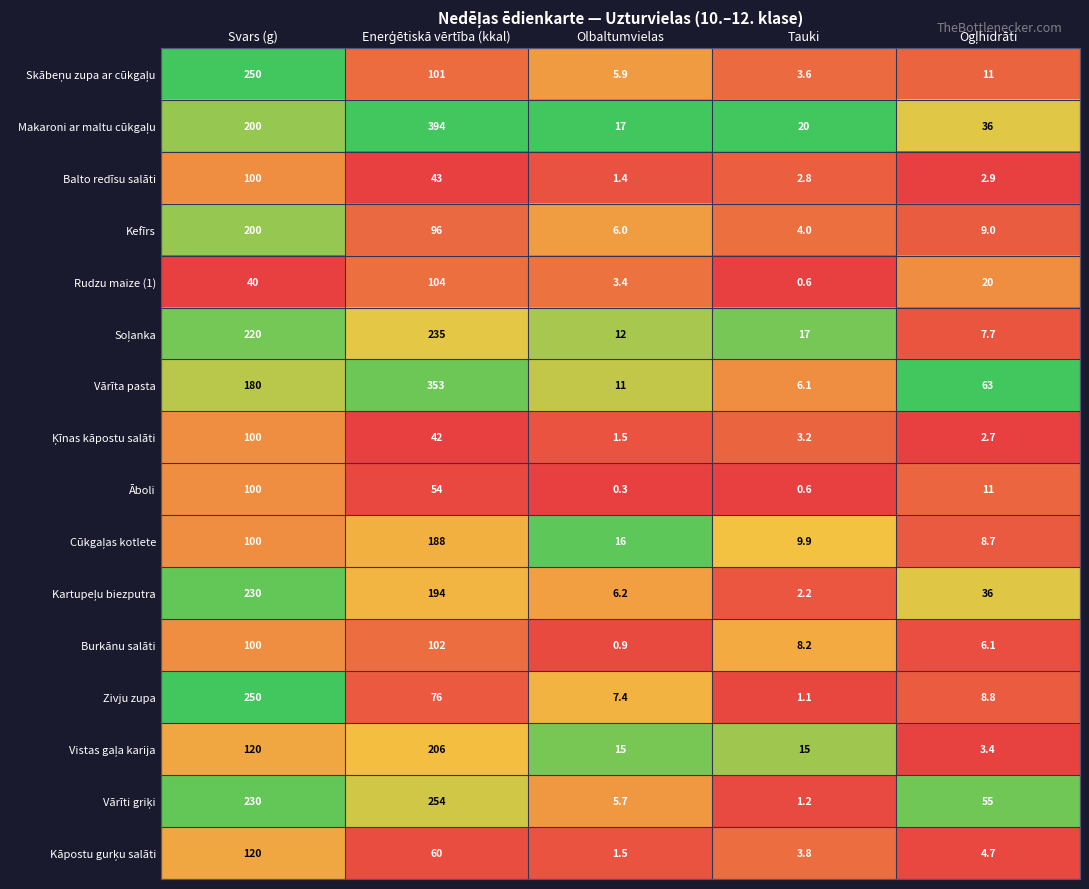

What is the difference between the maximum and minimum values in the Burkānu salāti series?

101.1